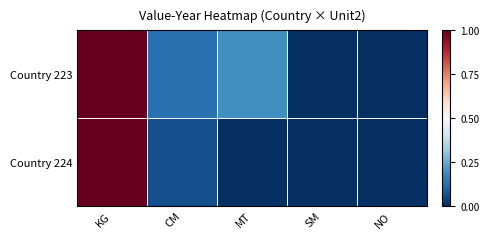

Reading right to left, list all the values displayed in this chart.

Country 223: NO=0.0	SM=0.0	MT=0.2	CM=0.1	KG=1.0
Country 224: NO=0.0	SM=0.0	MT=0.0	CM=0.1	KG=1.0